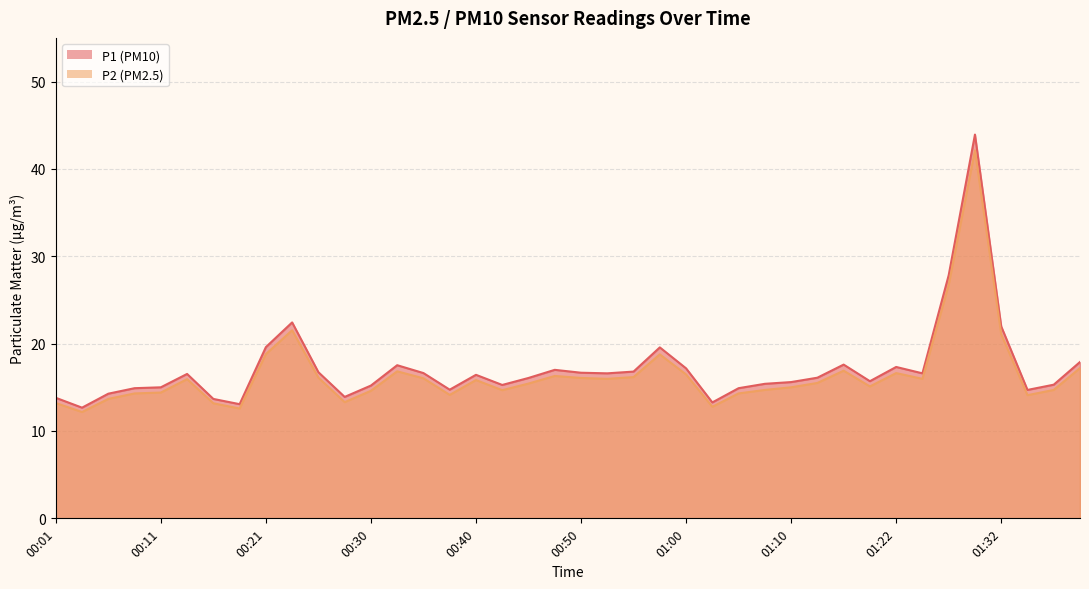

True or false: P1 and P2 intersect in this chart.

False